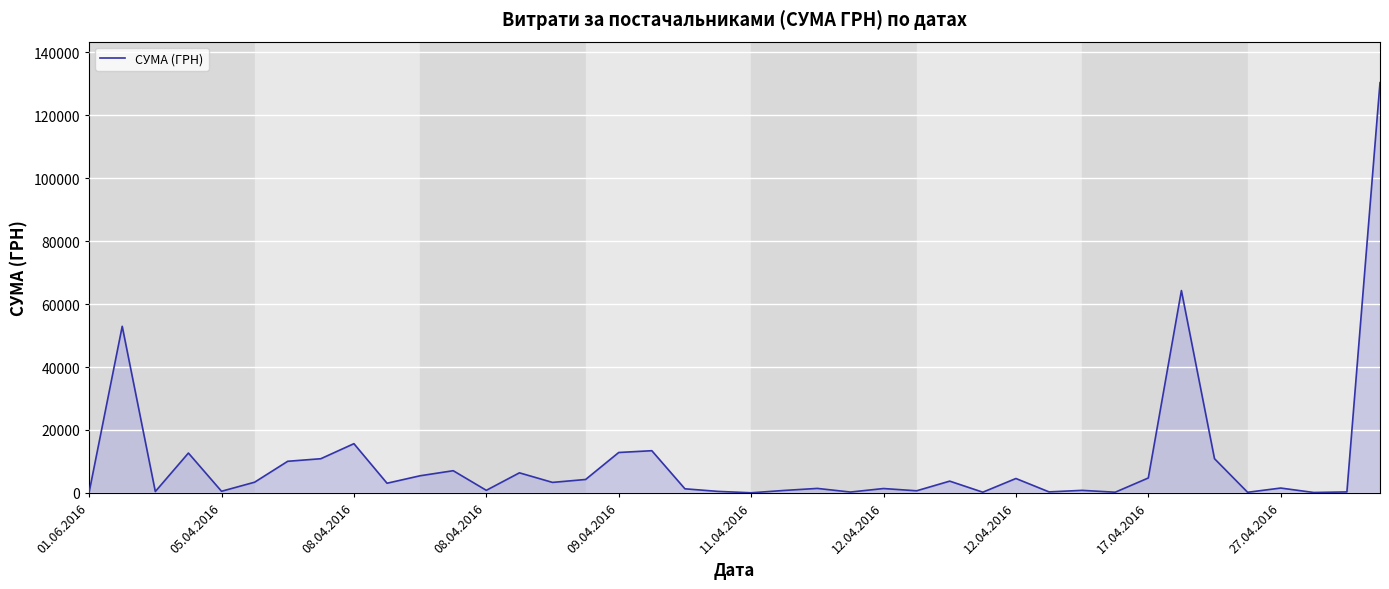

Does the chart display data point markers on the line(s)?

No